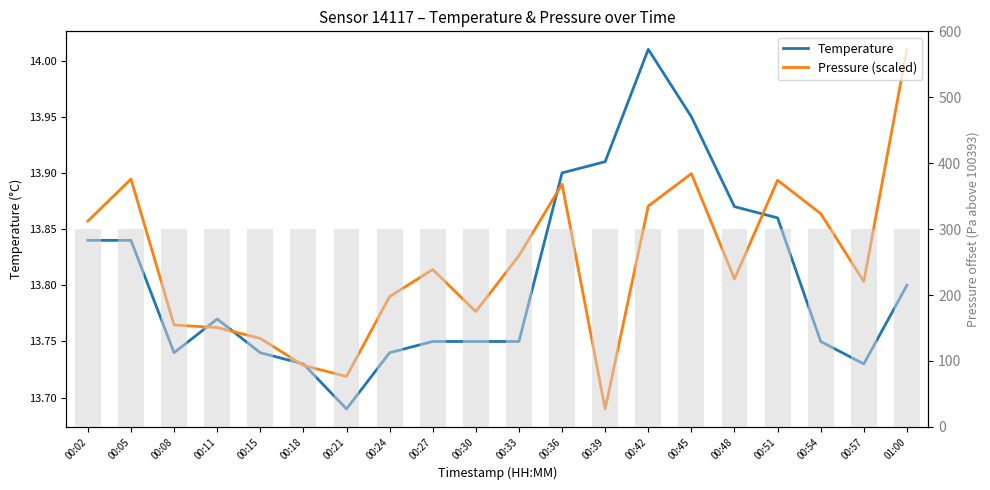

What is the smallest value displayed?

13.7